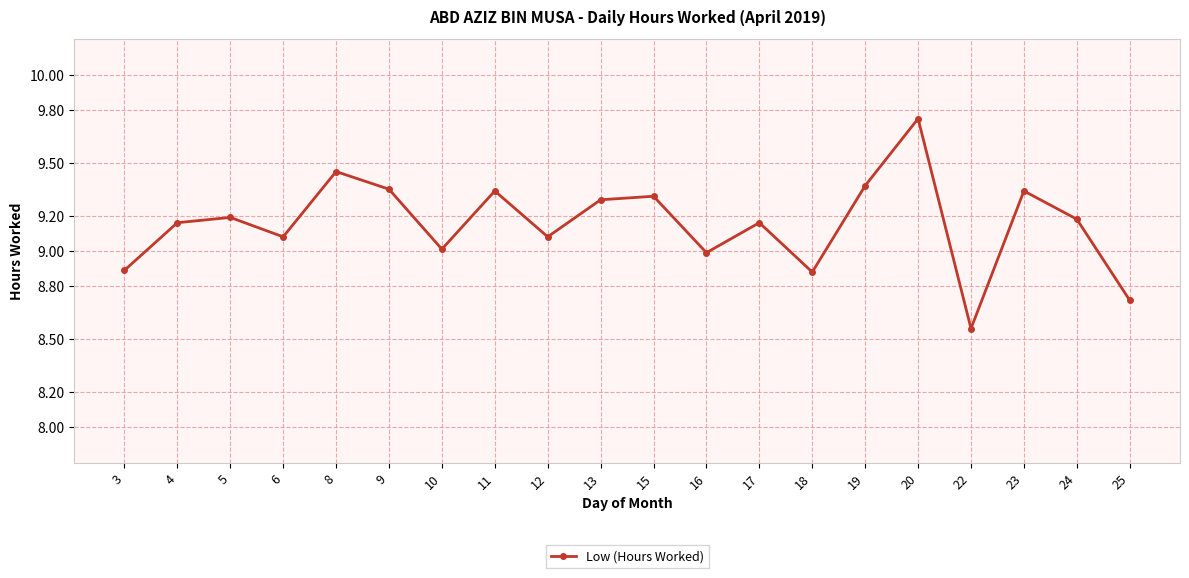

How many values are below 9?

5